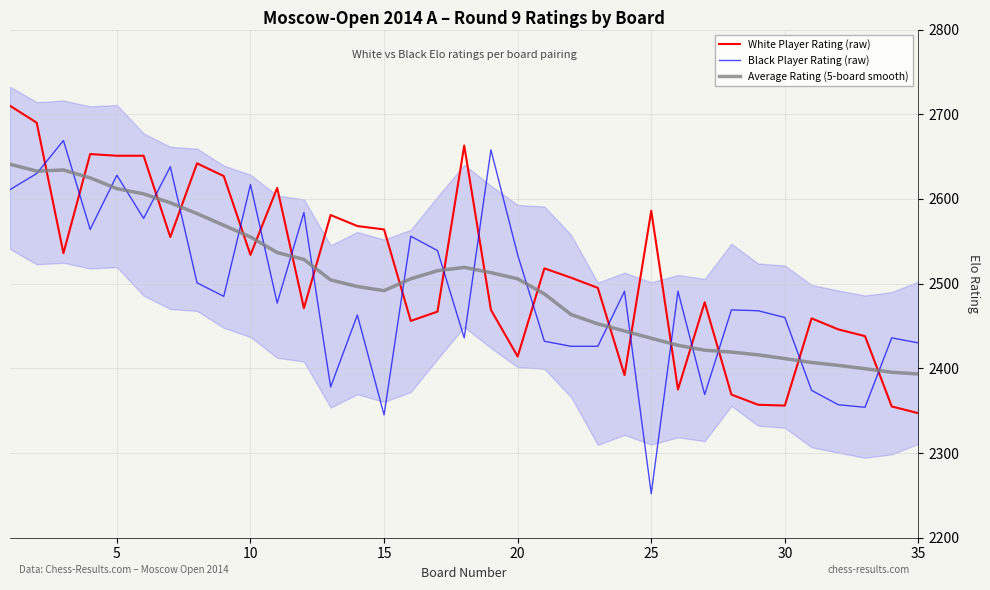

How many data points in White Player Rating (raw) are above 2507?

17